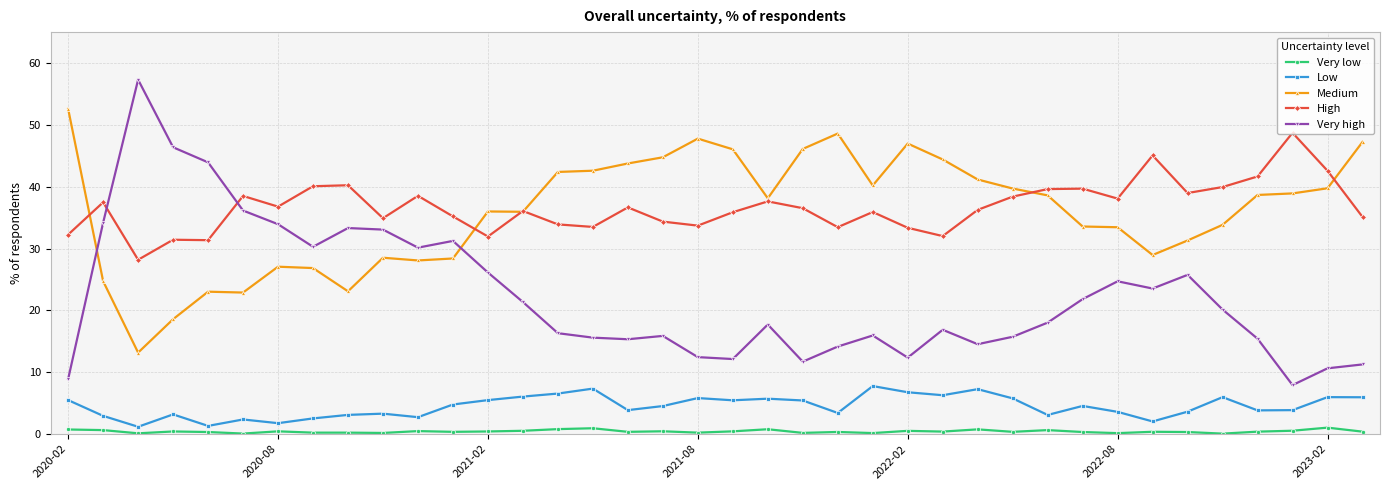

Which series has the widest spread of values?

Very high